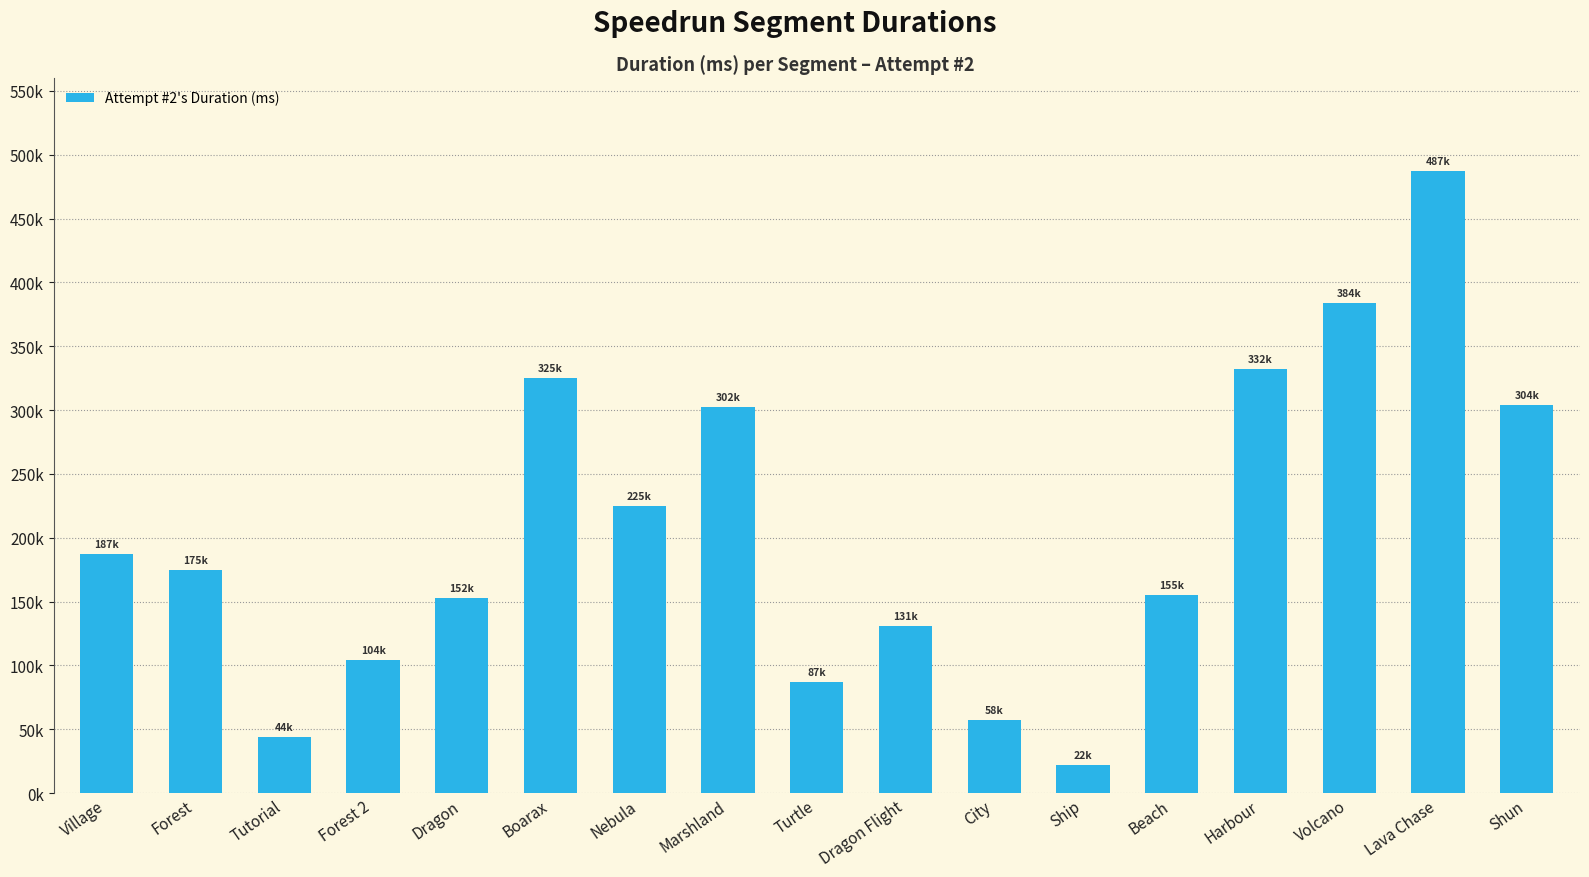

Does the chart contain any negative values?

No